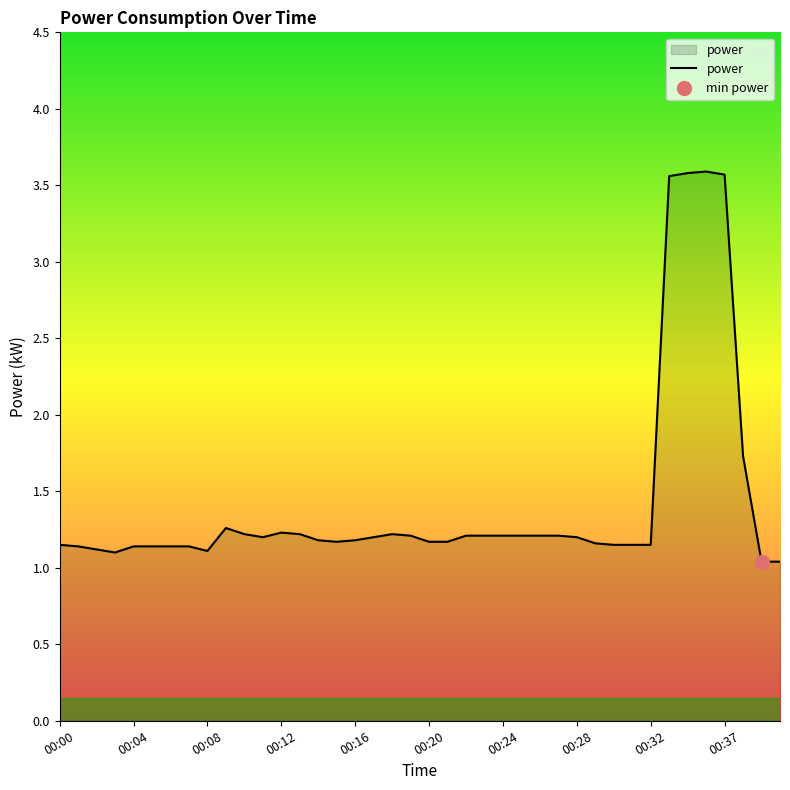

Does the chart have visible grid lines?

No